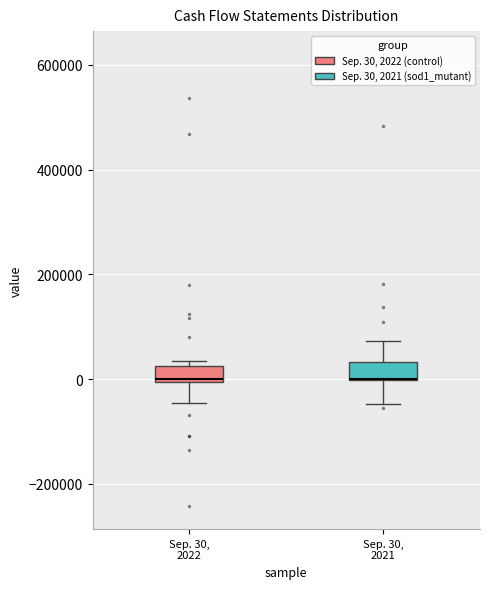

Where does the lower whisker of the box for Sep. 30, 2021 end on the y-axis? The values are not printed on the chart, so give them approximately, as read against the axis.

-40000